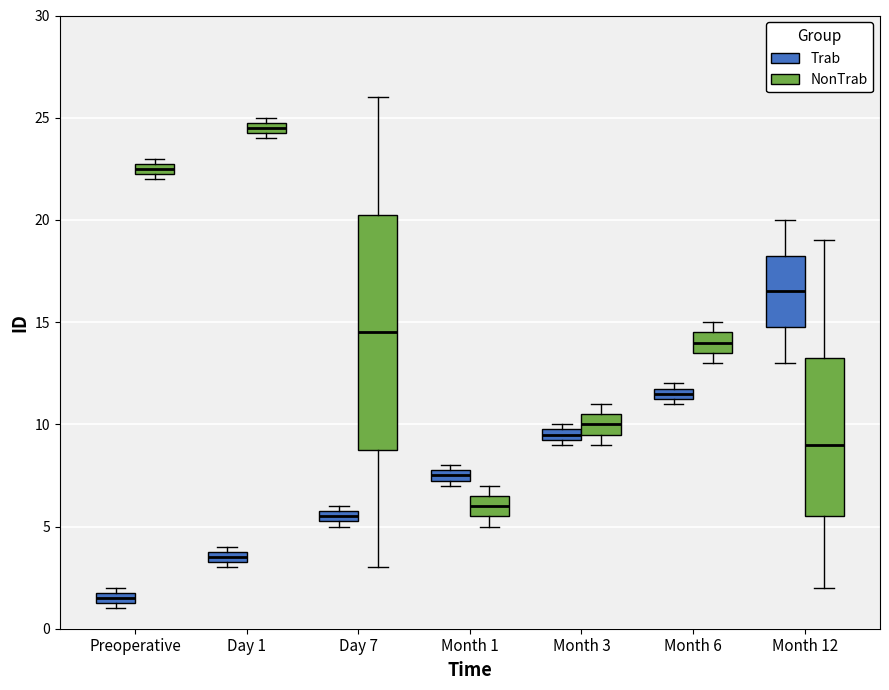

Where is the upper edge of the box for Preoperative (NonTrab) on the y-axis? The values are not printed on the chart, so give them approximately, as read against the axis.

23.0